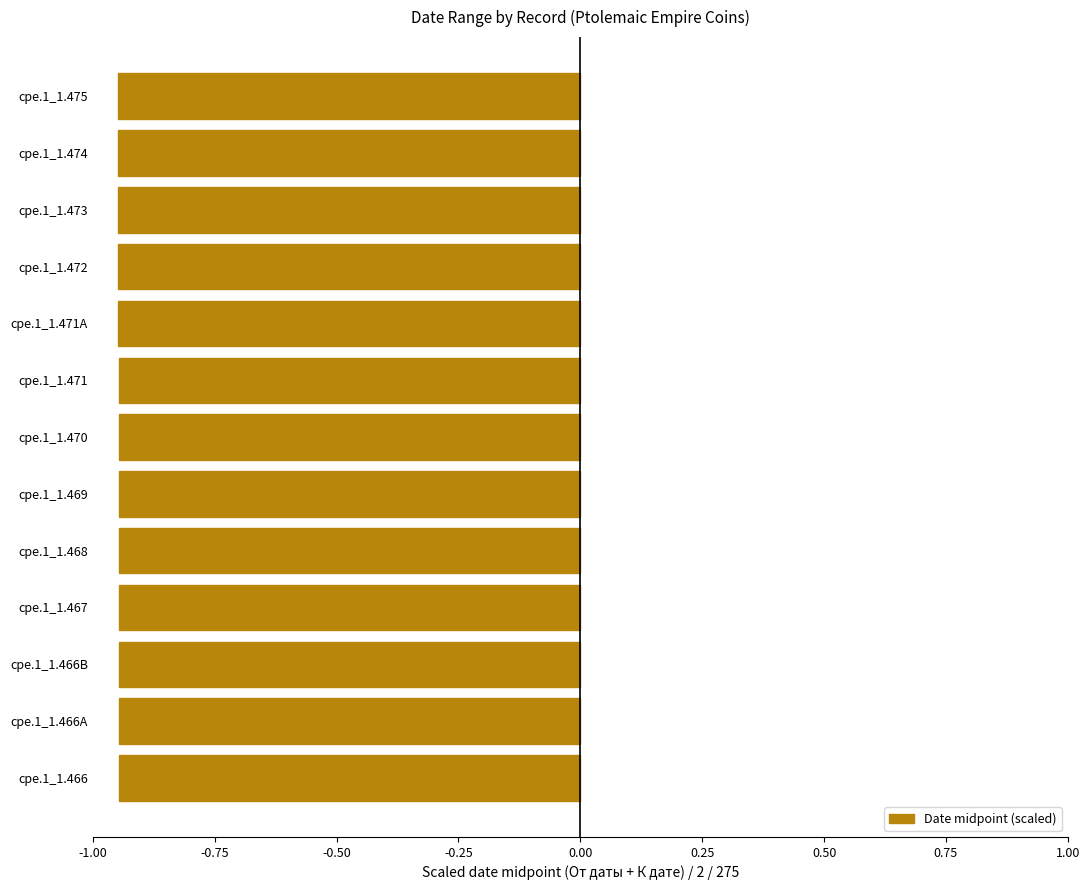

What is the sum of the values at cpe.1_1.472 and cpe.1_1.466A?

-1.9